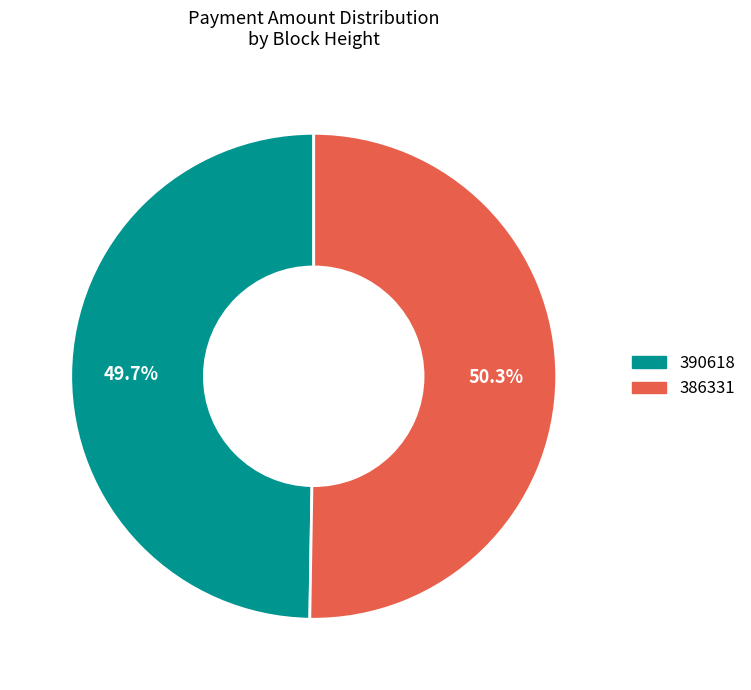

Is 390618 the majority of the pie?

No